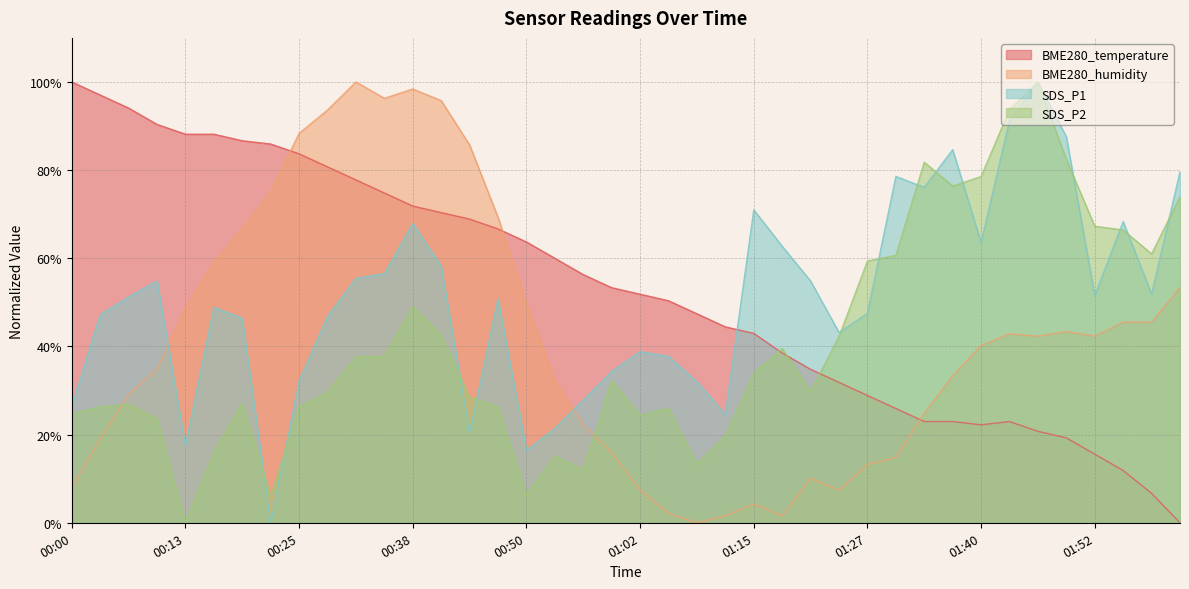

Where do BME280_temperature and SDS_P2 first cross each other?

01:15 and 01:18